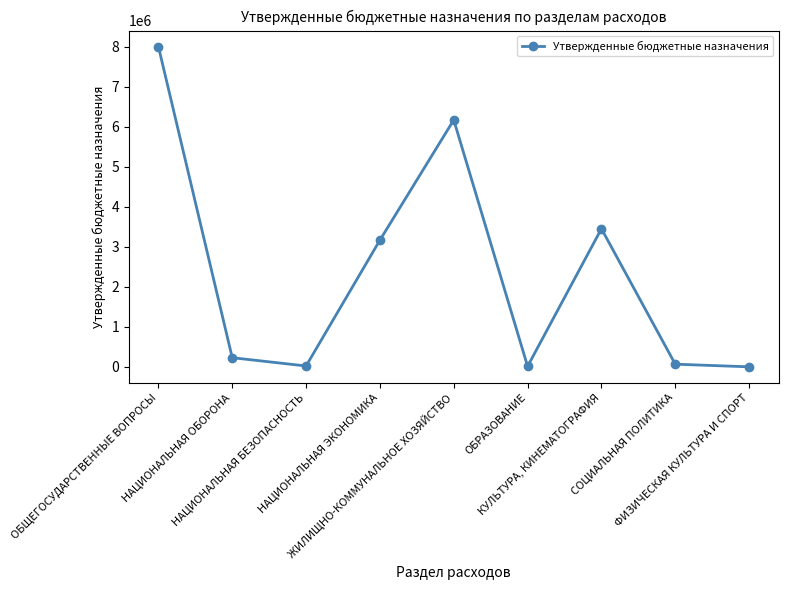

Is it true that the value at НАЦИОНАЛЬНАЯ ЭКОНОМИКА is 3168000?

True